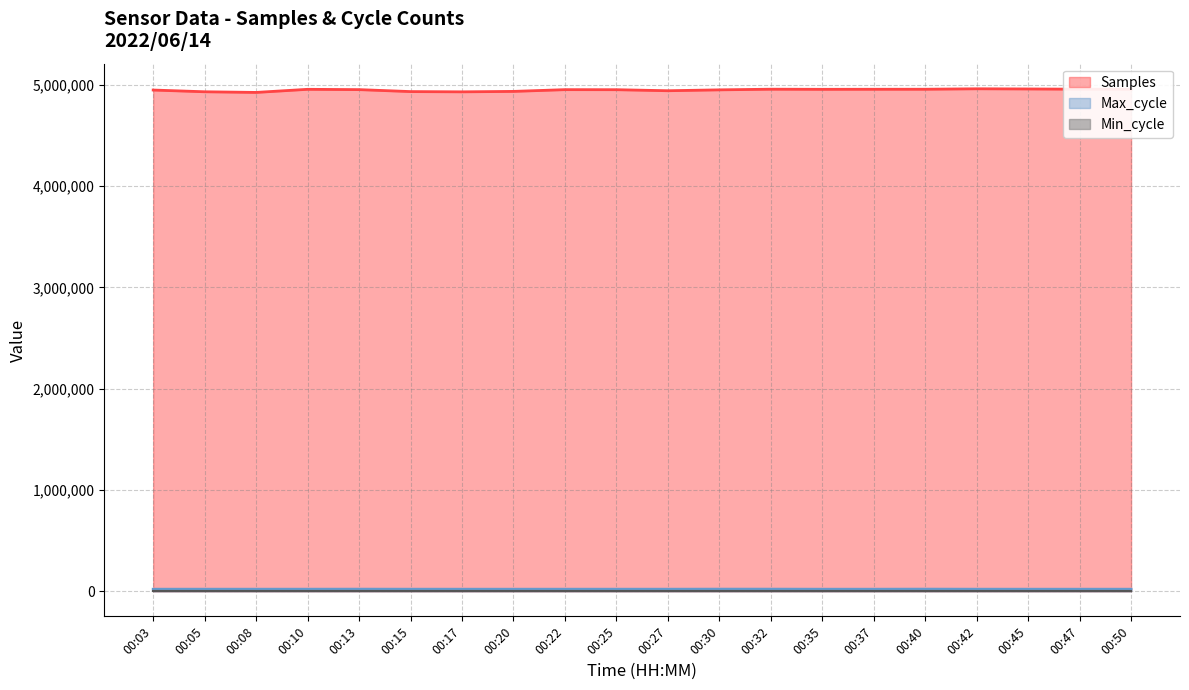

Read the Max_cycle value at 00:42, to the nearest 100.

20100